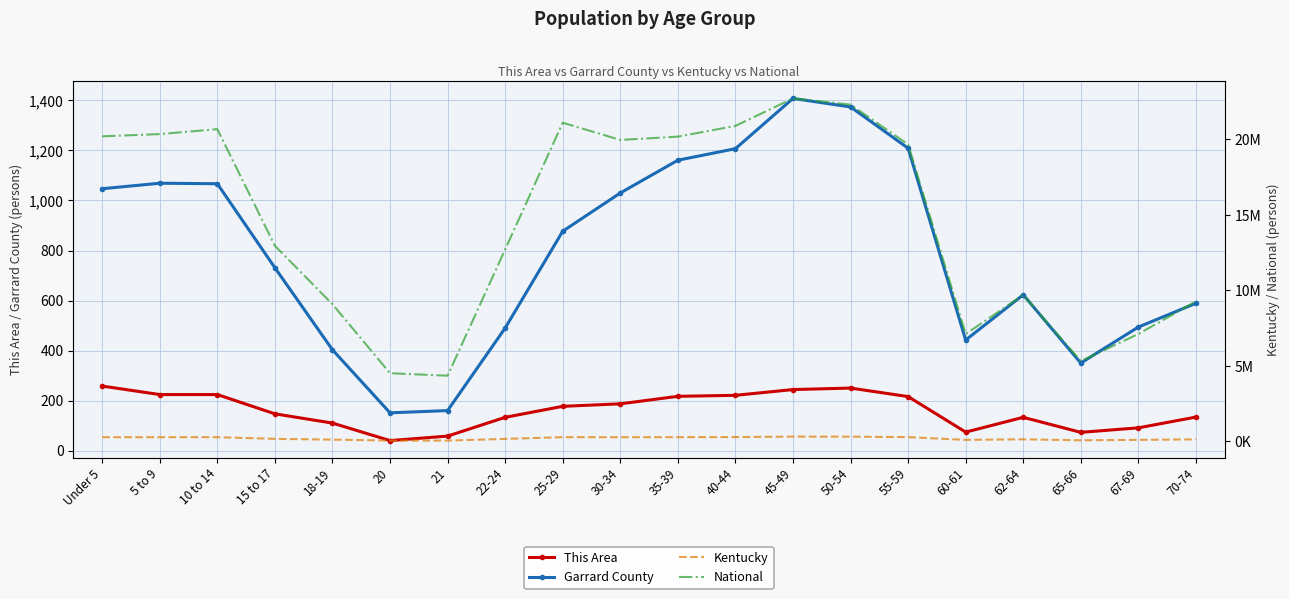

Which category has the lowest value across all series?

20